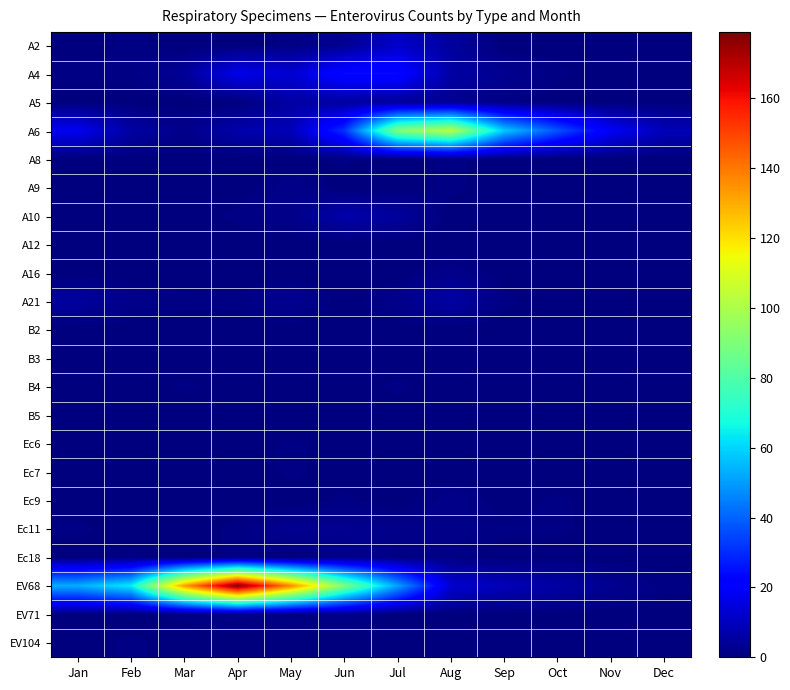

Between Jul and Aug, which is larger?

Jul